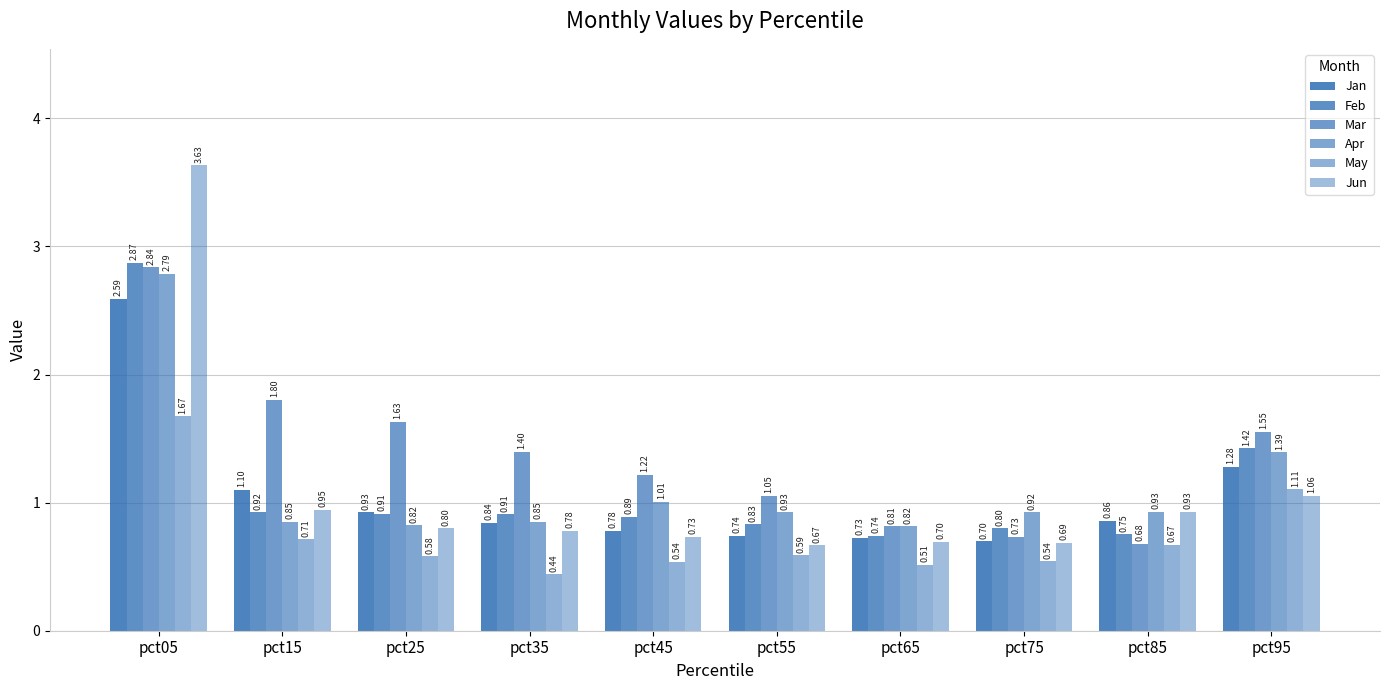

Are the bars grouped side by side (vs. stacked)?

Yes